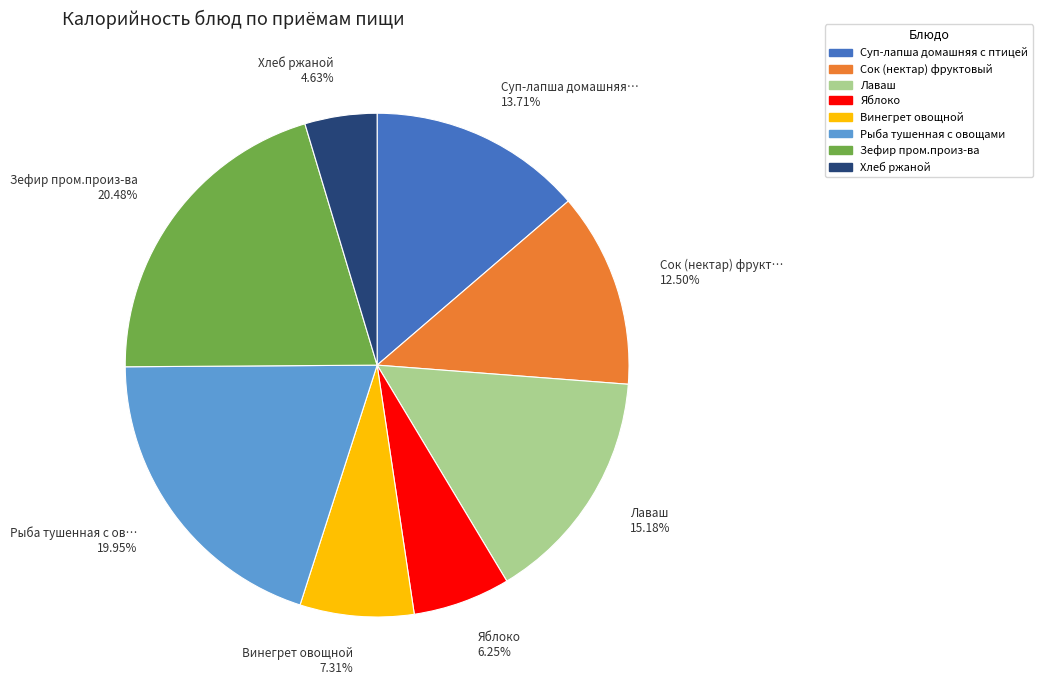

What percentage do Хлеб ржаной and Винегрет овощной together represent?

11.9%